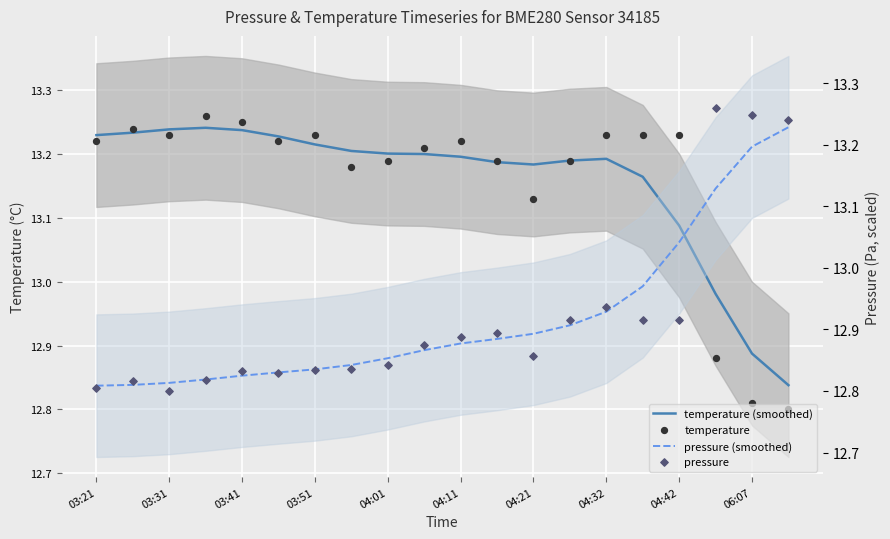

What are all the series names shown in the legend?

temperature (smoothed), temperature, pressure (smoothed), pressure